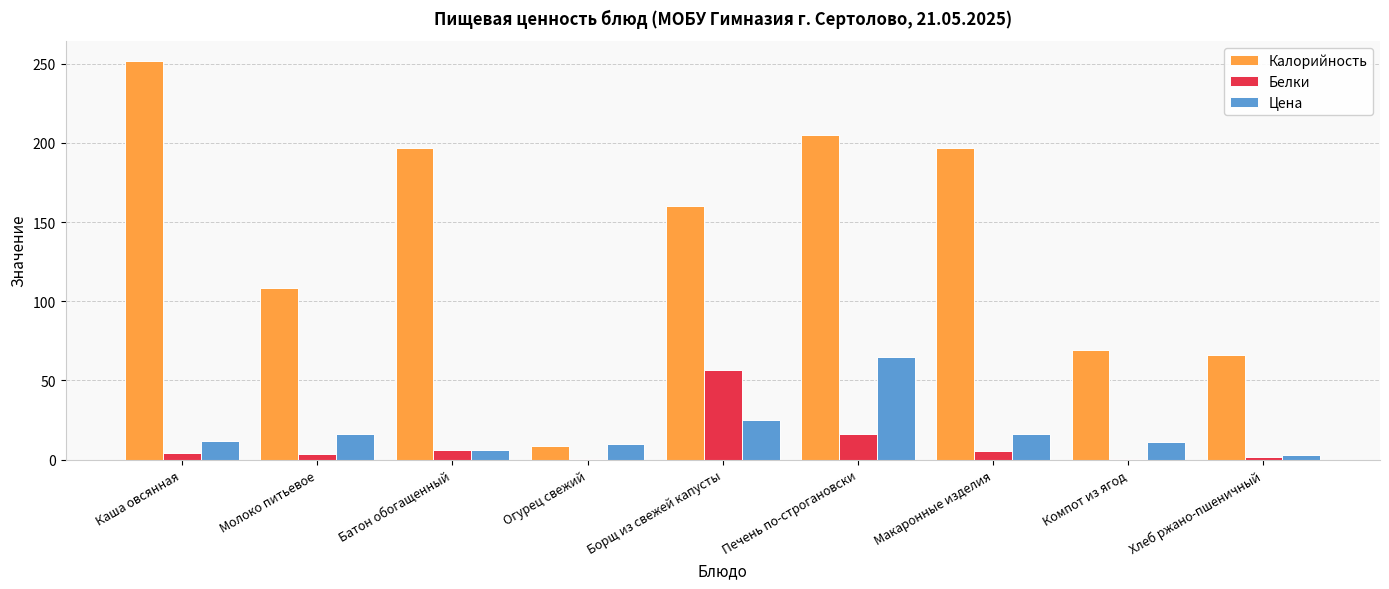

What is the greatest value displayed?

251.8